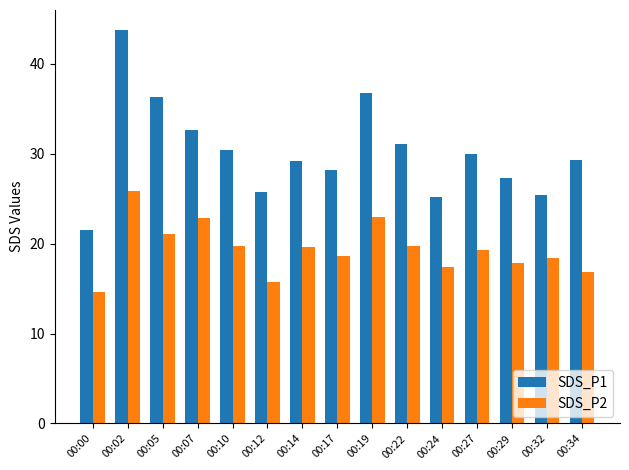

The SDS_P2 series shows 14.6 at 00:00. True or false?

True